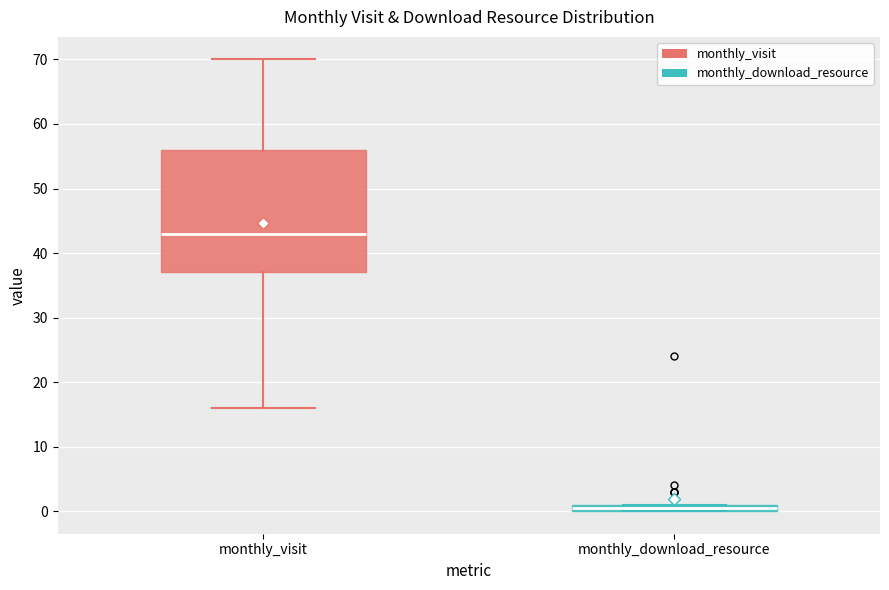

Comparing the boxes themselves (not the whiskers), which one is the tallest?

monthly_visit